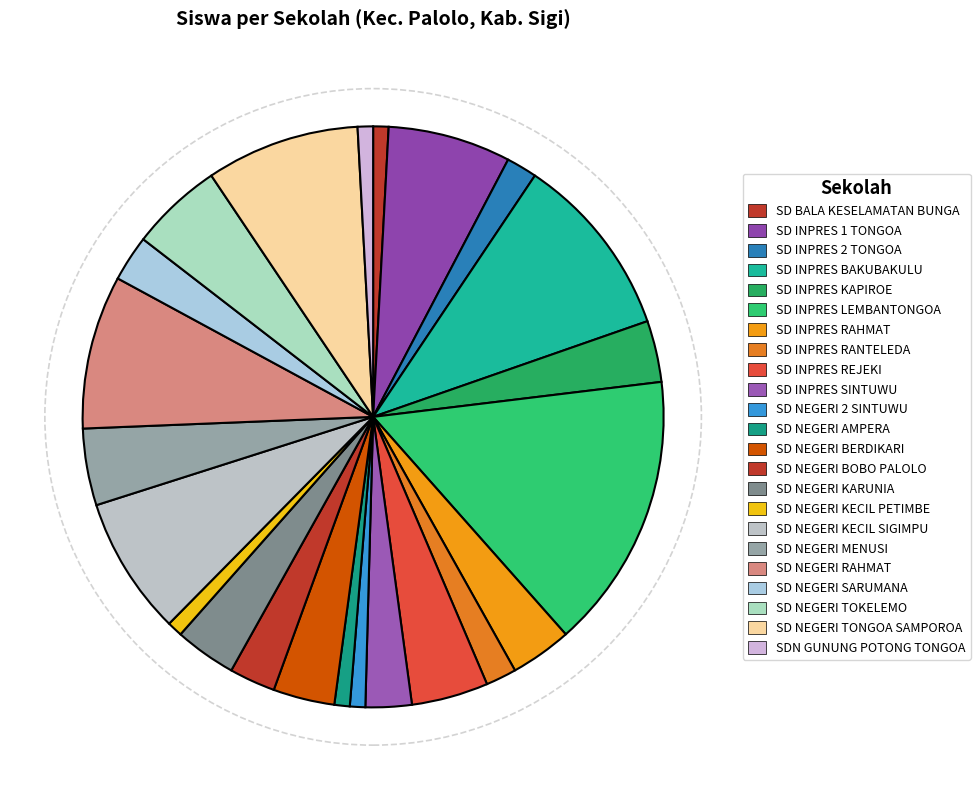

Count the number of slices in the pie.

23